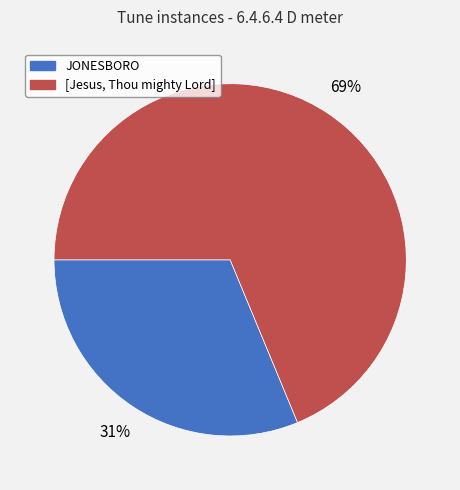

To the nearest percent, what is the average slice percentage?

50%